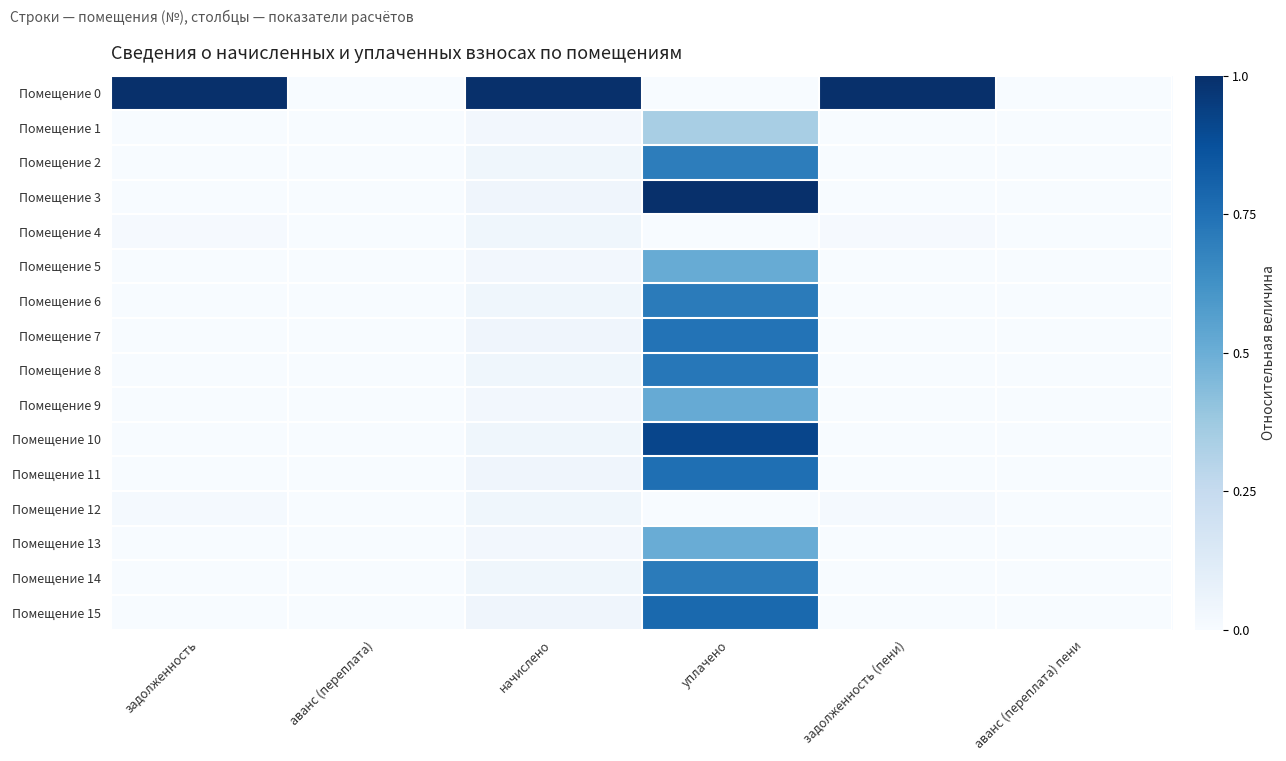

What is the total value across all series at аванс (переплата)?

-1.0